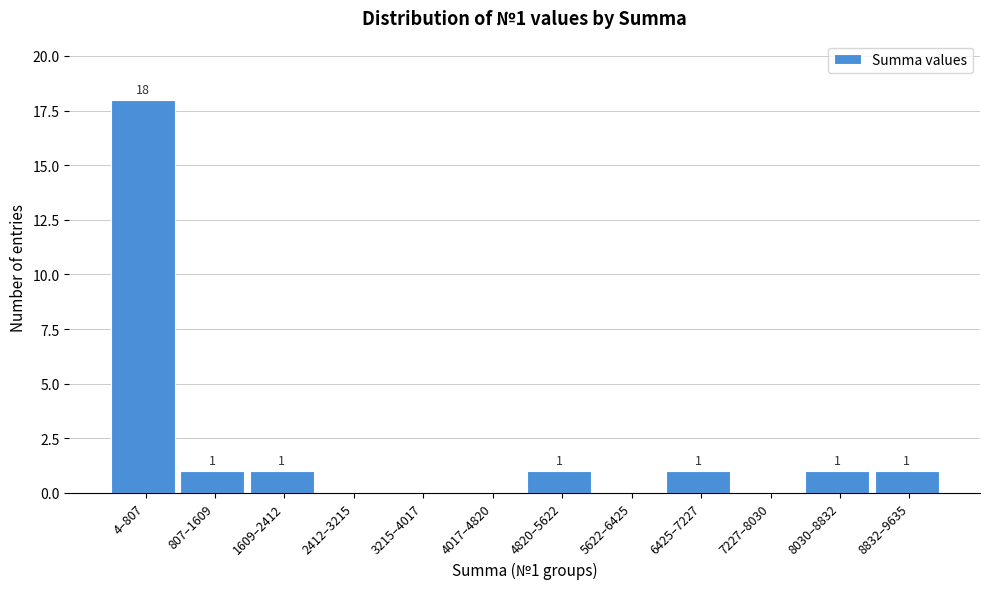

Reading left to right, extract all data points from this chart.

4–807=18	807–1609=1	1609–2412=1	2412–3215=0	3215–4017=0	4017–4820=0	4820–5622=1	5622–6425=0	6425–7227=1	7227–8030=0	8030–8832=1	8832–9635=1